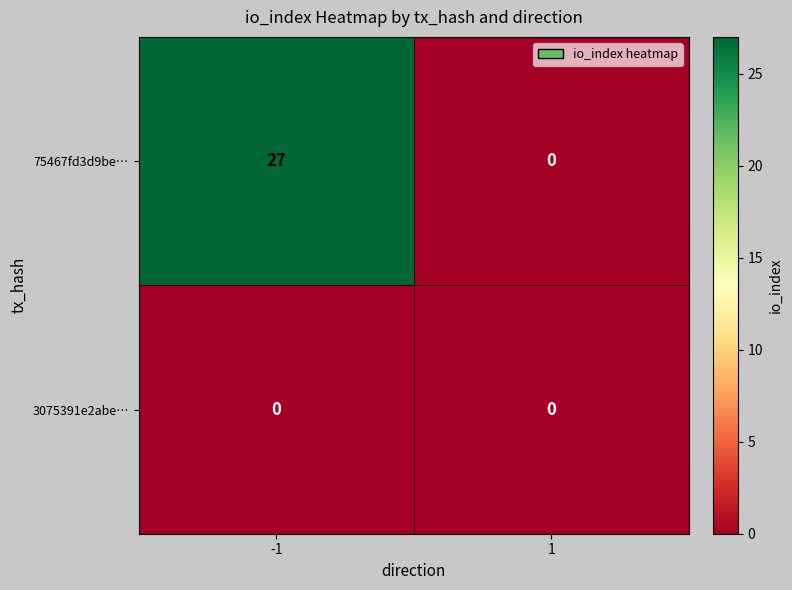

At -1, list the series in order from smallest to largest.

3075391e2abe…, 75467fd3d9be…